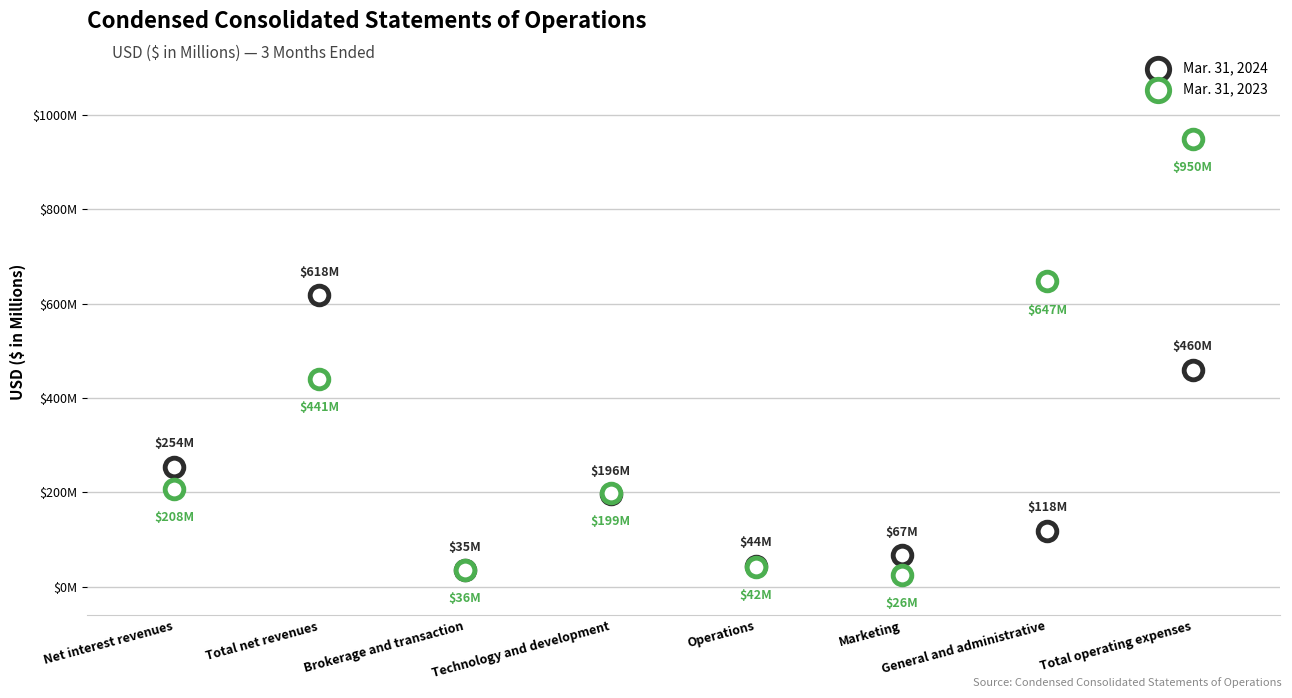

Which series reaches the minimum Y coordinate?

Mar. 31, 2023